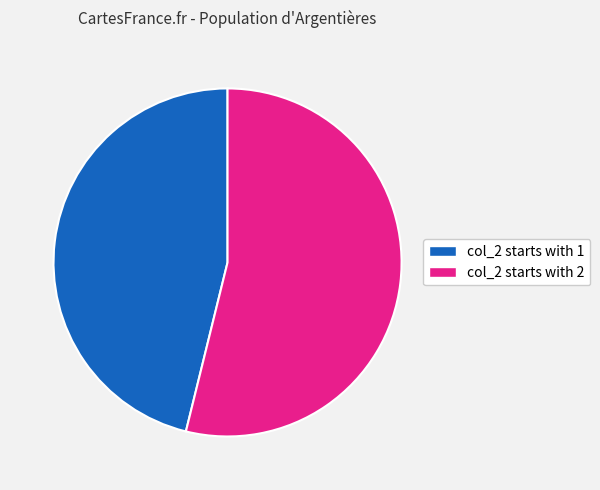

To the nearest percent, what is the difference between the largest and smallest slice percentages?

8%